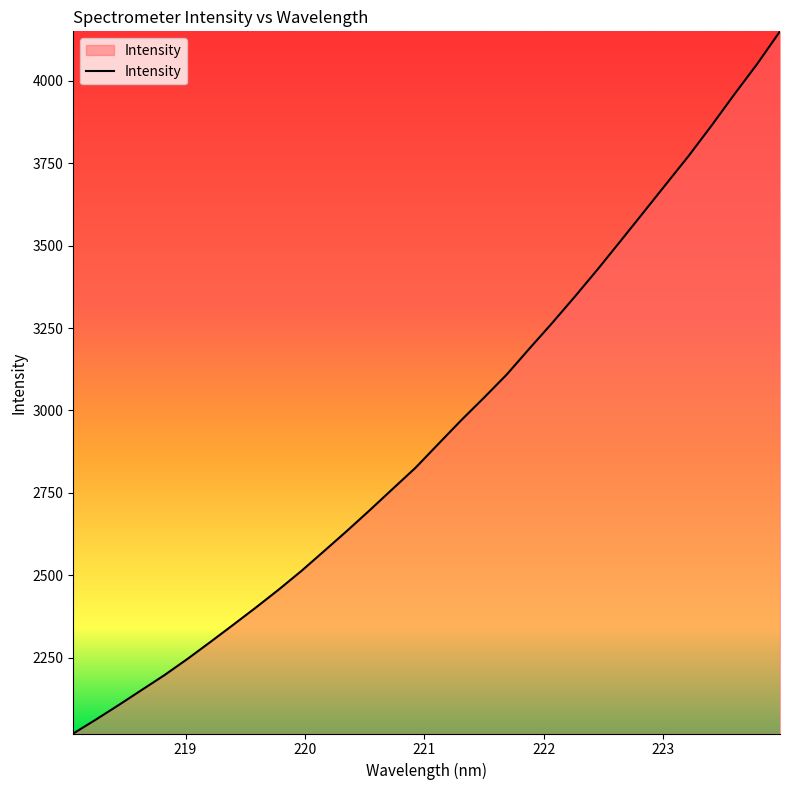

True or false: the data has more than 1 interior local peaks.

False